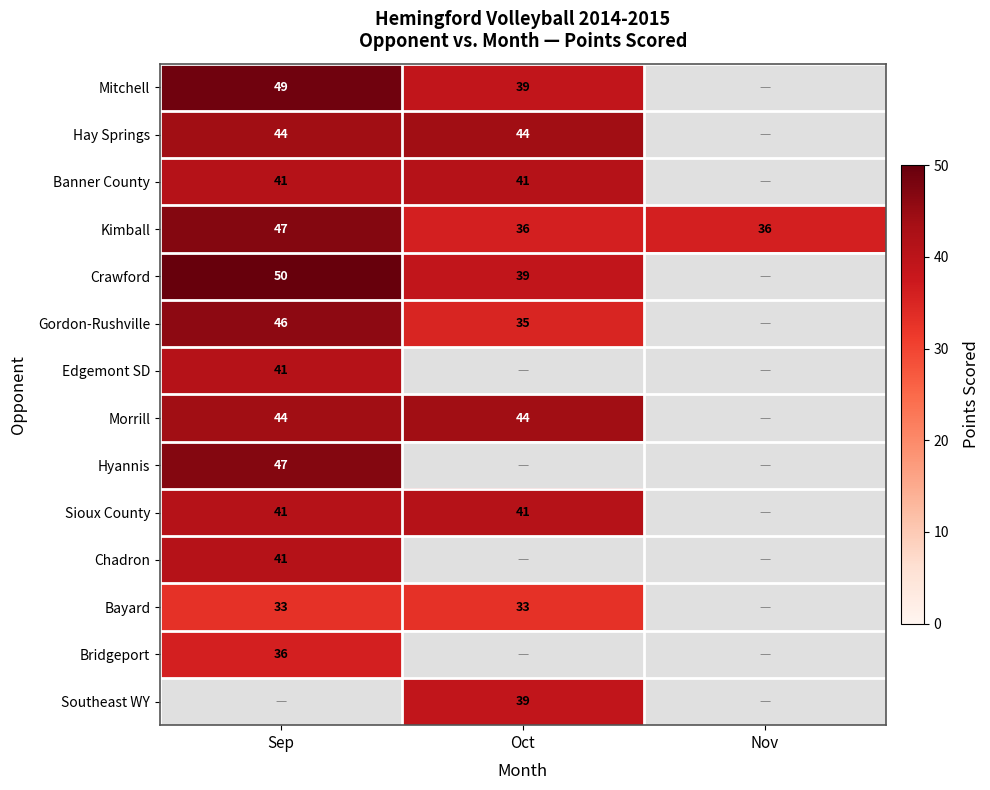

True or false: Kimball has a value of 36 at Nov.

True